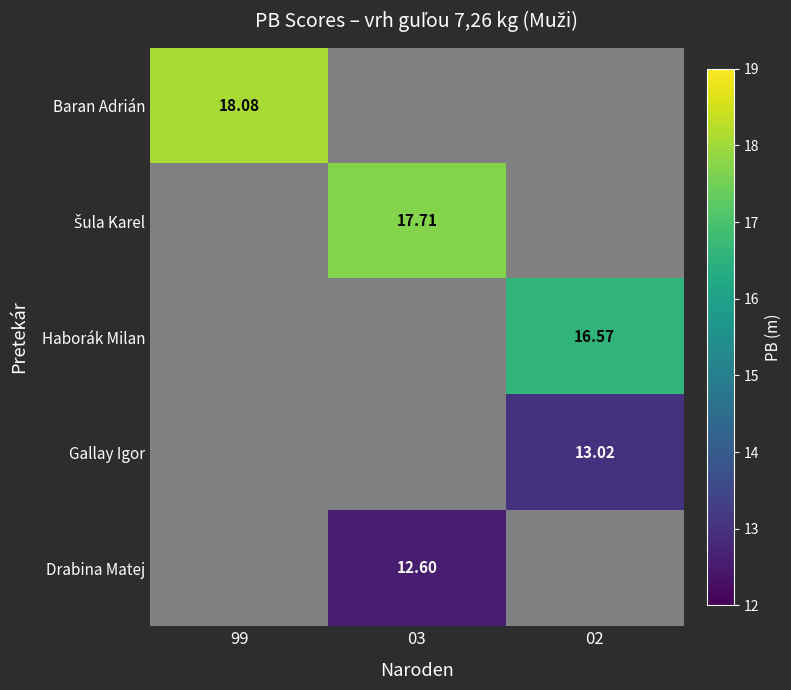

Which has a higher value, 99 or 03?

03